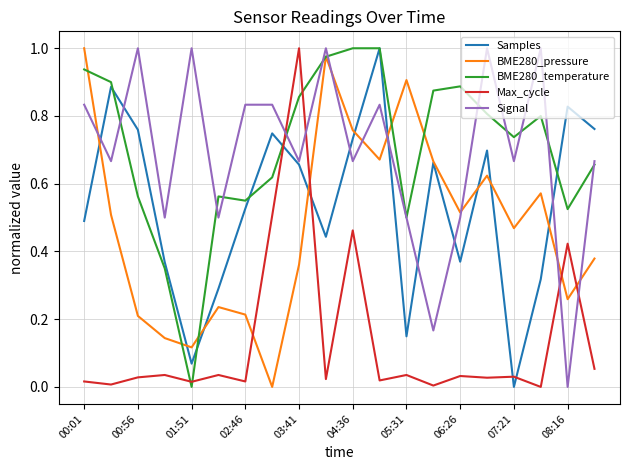

Does the chart display data point markers on the line(s)?

No